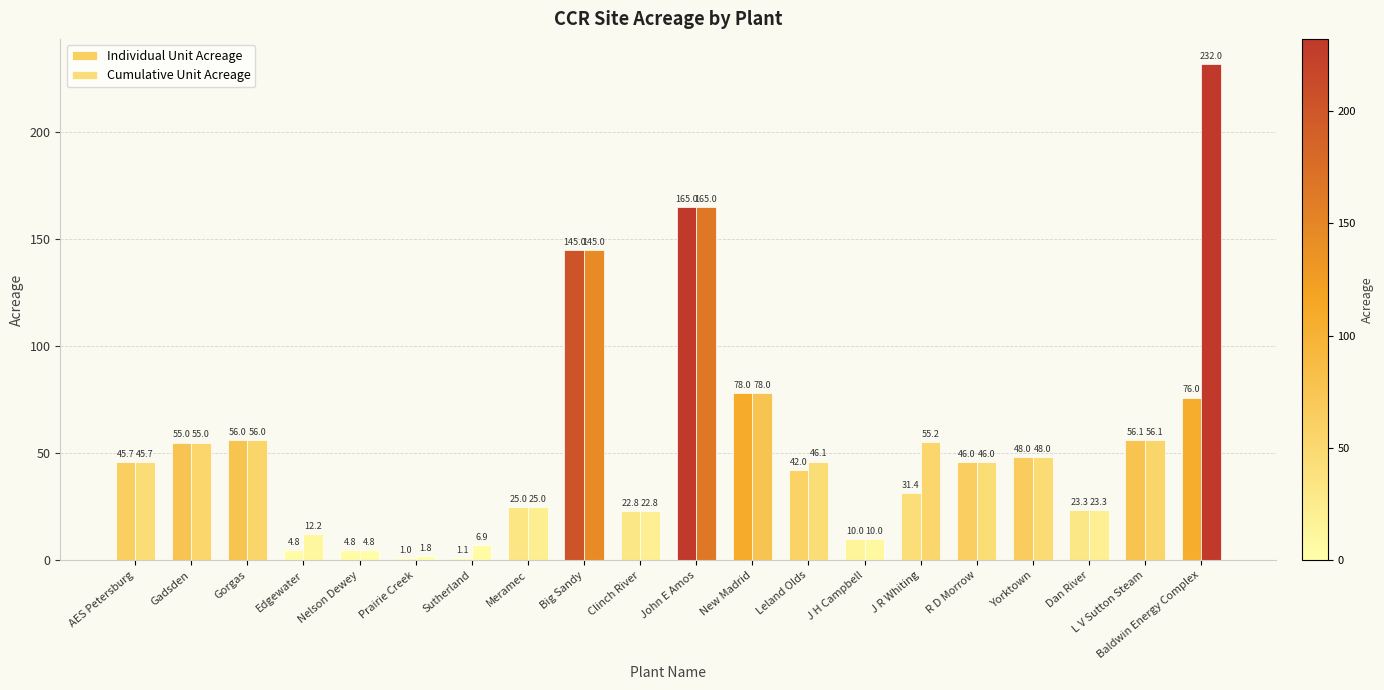

How many bars are there in total?

40